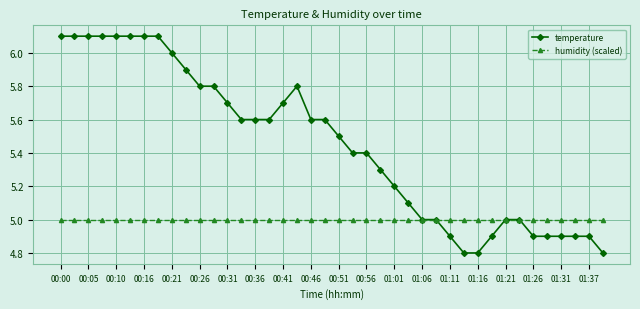

What is the value of the humidity (scaled) point at the 19th from the left?

5.0